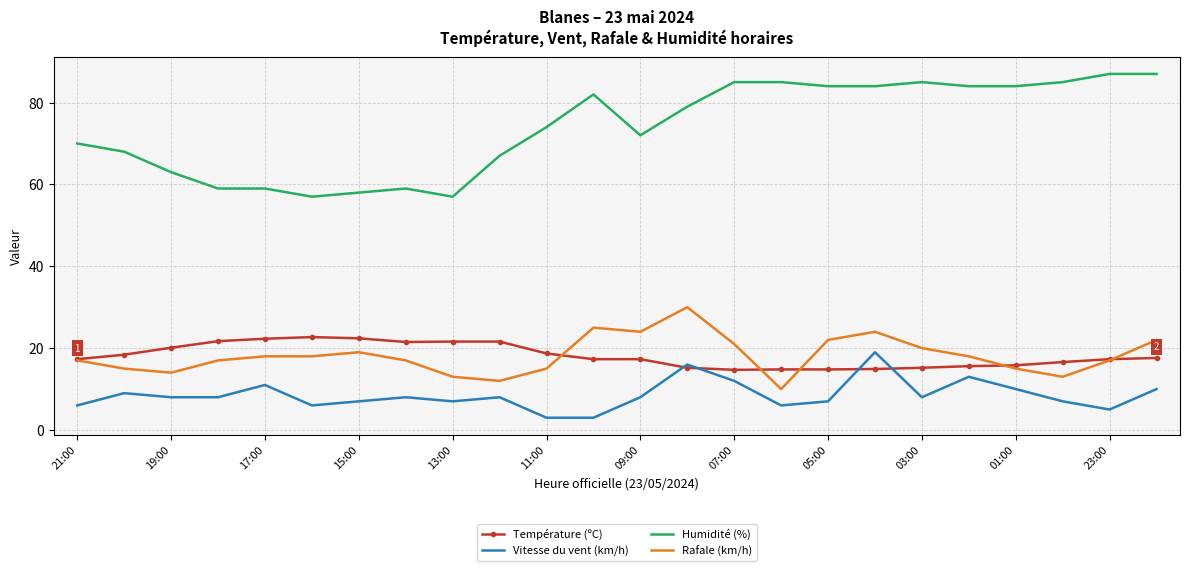

After their last crossing, which series has the higher values: Vitesse du vent (km/h) or Température (ºC)?

Température (ºC)